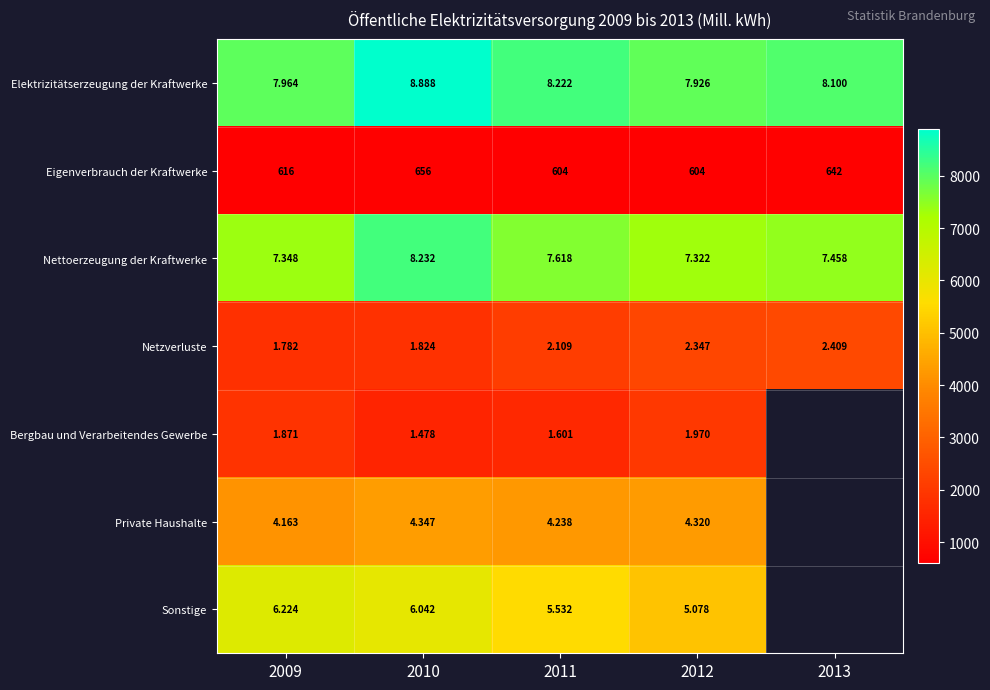

The value of Nettoerzeugung der Kraftwerke at 2011 is 7618.0. True or false?

True